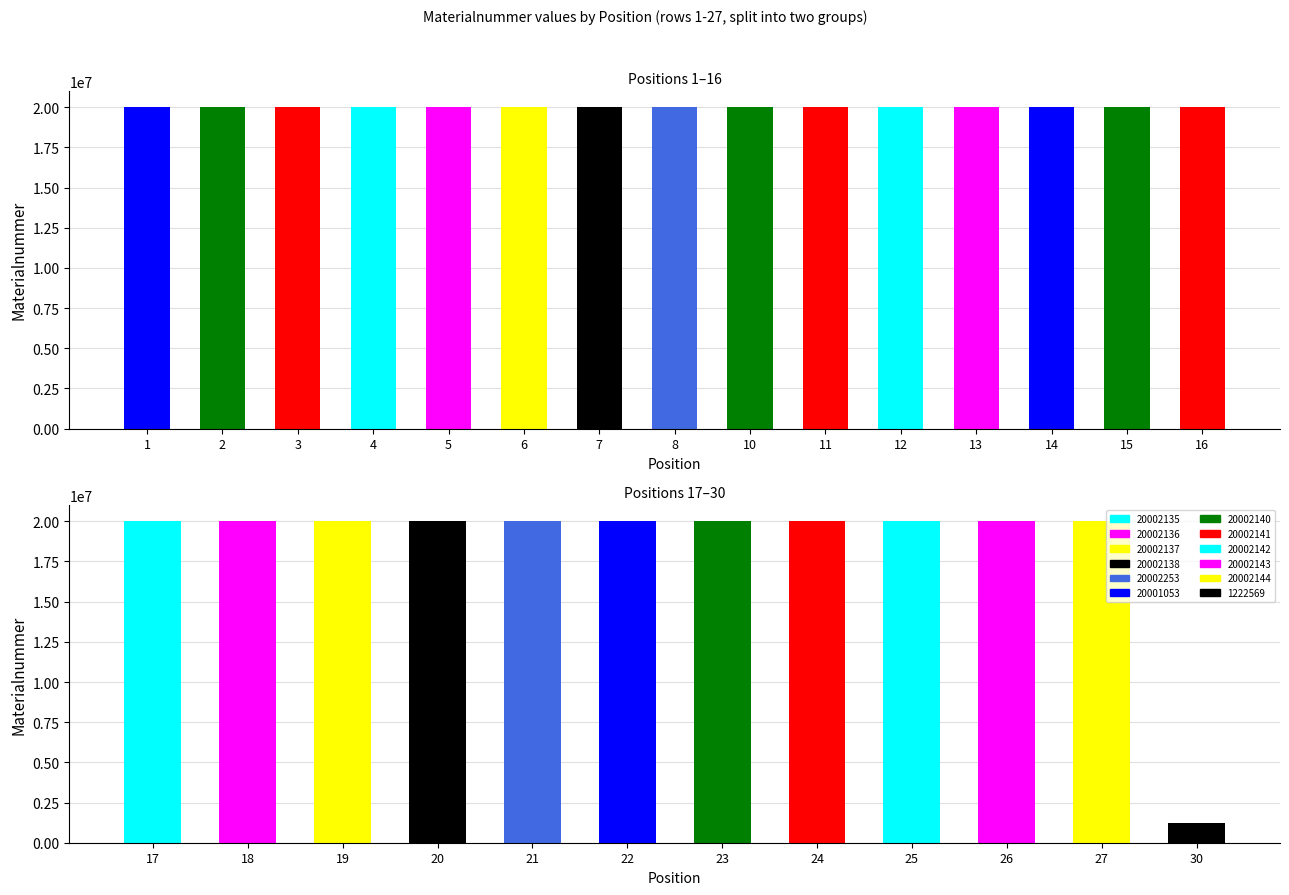

How many categories are shown in the chart?

15